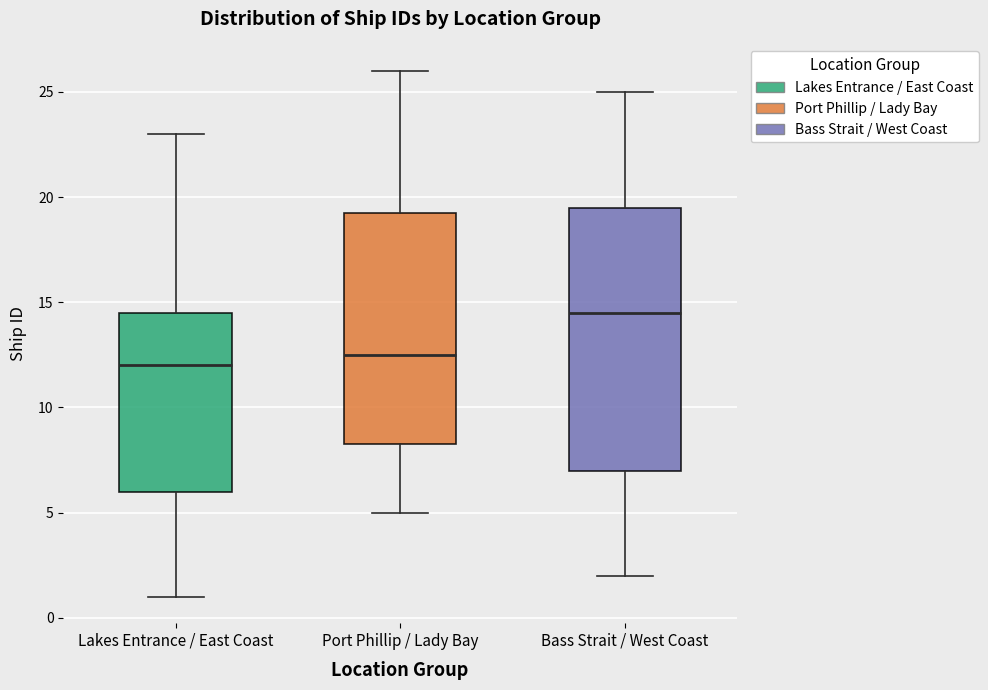

Comparing the boxes themselves (not the whiskers), which one is the tallest?

Bass Strait / West Coast